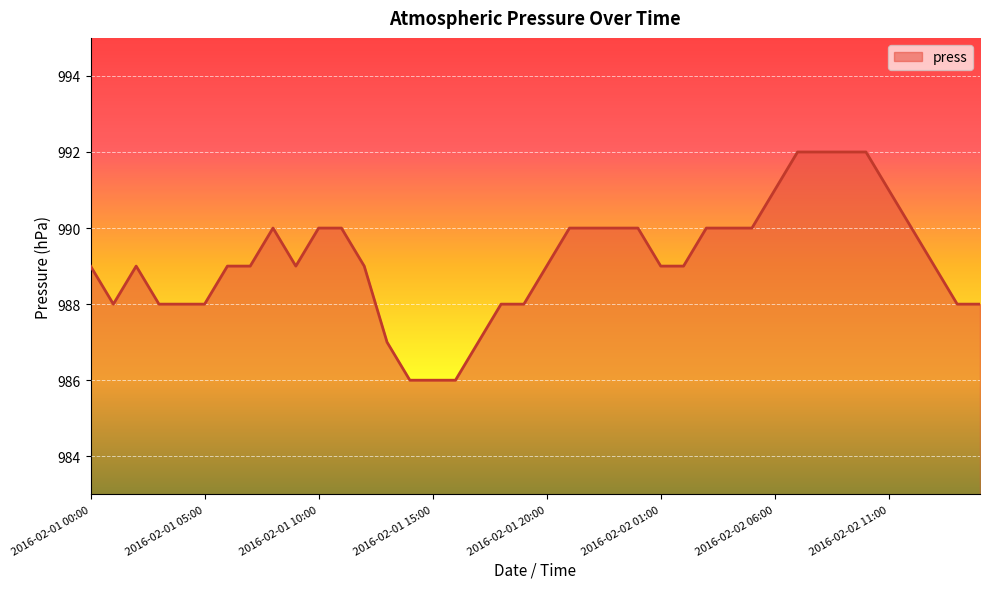

Reading left to right, transcribe all the data shown in this chart.

989	988	989	988	988	988	989	989	990	989	990	990	989	987	986	986	986	987	988	988	989	990	990	990	990	989	989	990	990	990	991	992	992	992	992	991	990	989	988	988